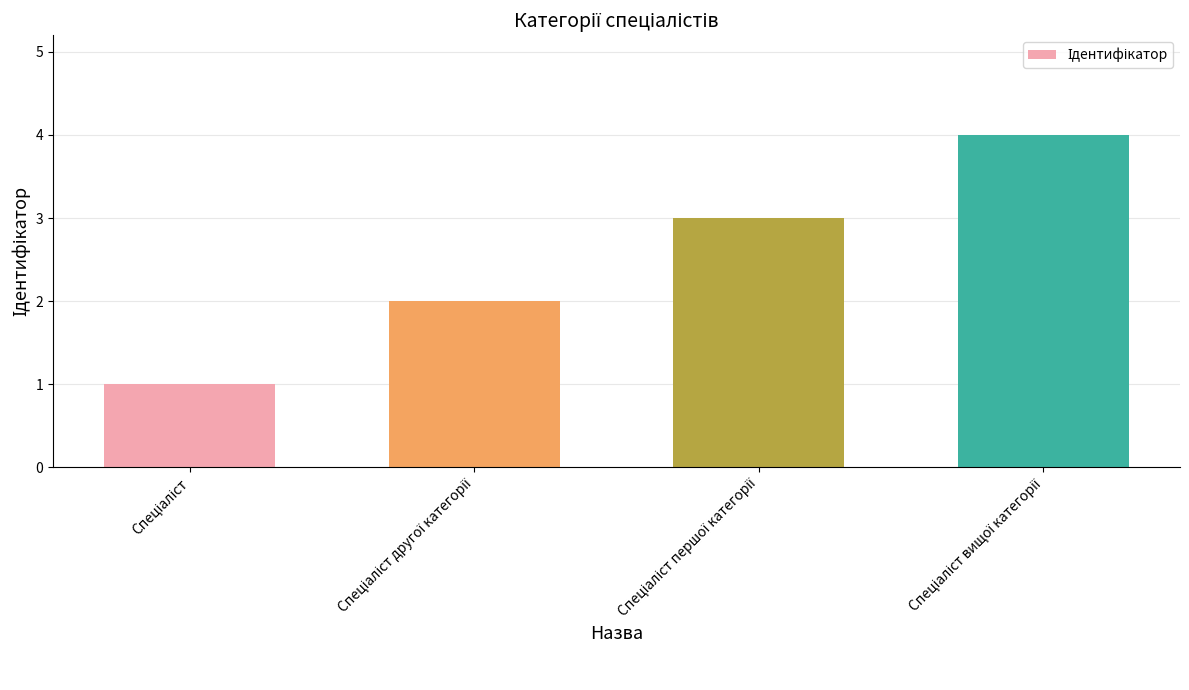

Are the bars grouped side by side (vs. stacked)?

No